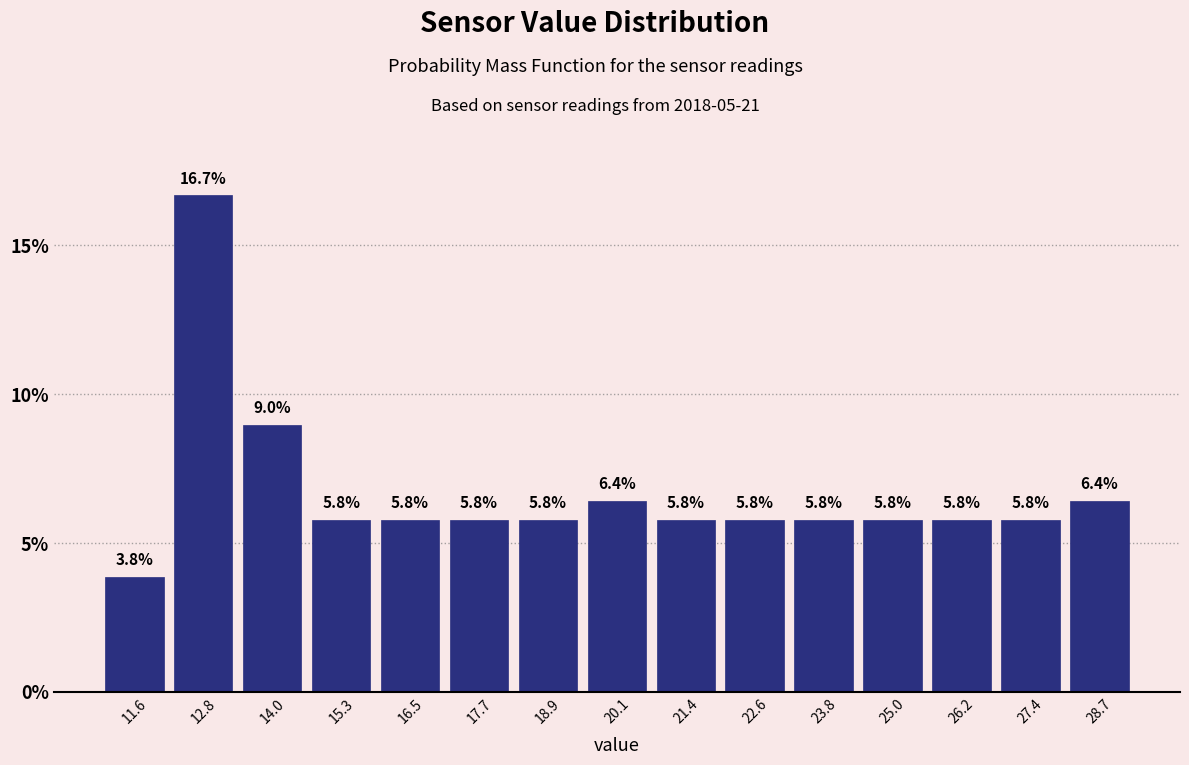

Reading left to right, transcribe this chart: for each bar, give the range it covers on the x-axis and its height. The bar edges are not printed on the chart, so give them approximately, as read against the axis.

11.0 to 12.2: 3.8
12.2 to 13.4: 16.7
13.4 to 14.6: 9.0
14.6 to 15.8: 5.8
15.8 to 17.0: 5.8
17.0 to 18.4: 5.8
18.4 to 19.6: 5.8
19.6 to 20.8: 6.4
20.8 to 22.0: 5.8
22.0 to 23.2: 5.8
23.2 to 24.4: 5.8
24.4 to 25.6: 5.8
25.6 to 26.8: 5.8
26.8 to 28.0: 5.8
28.0 to 29.2: 6.4